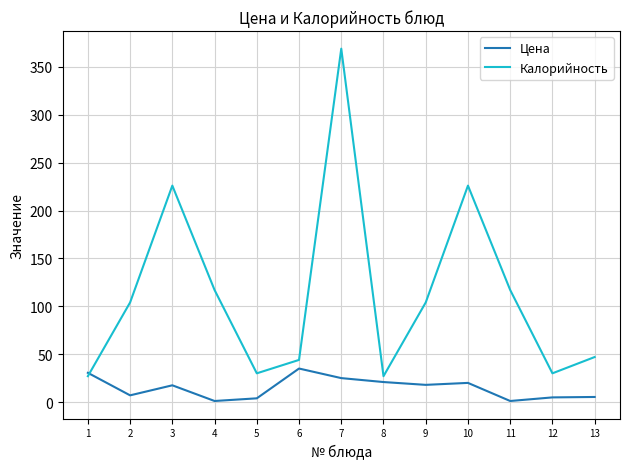

Where is the first local maximum for Цена?

3